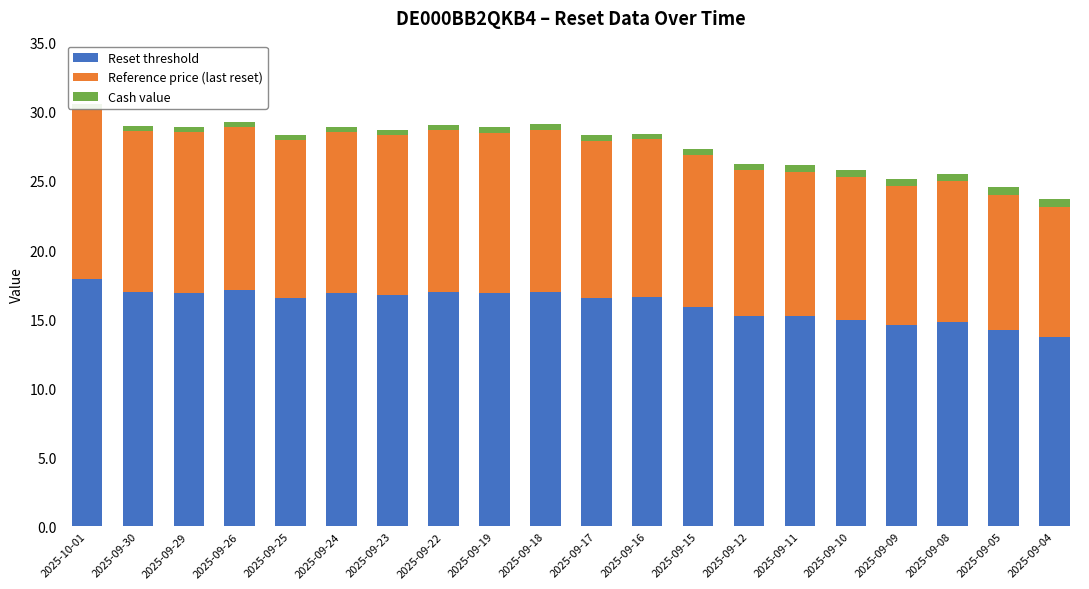

How many groups of bars are there?

20